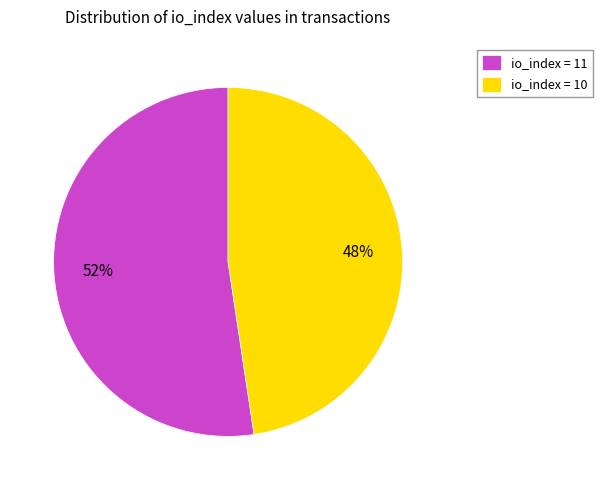

Count the number of slices in the pie.

2